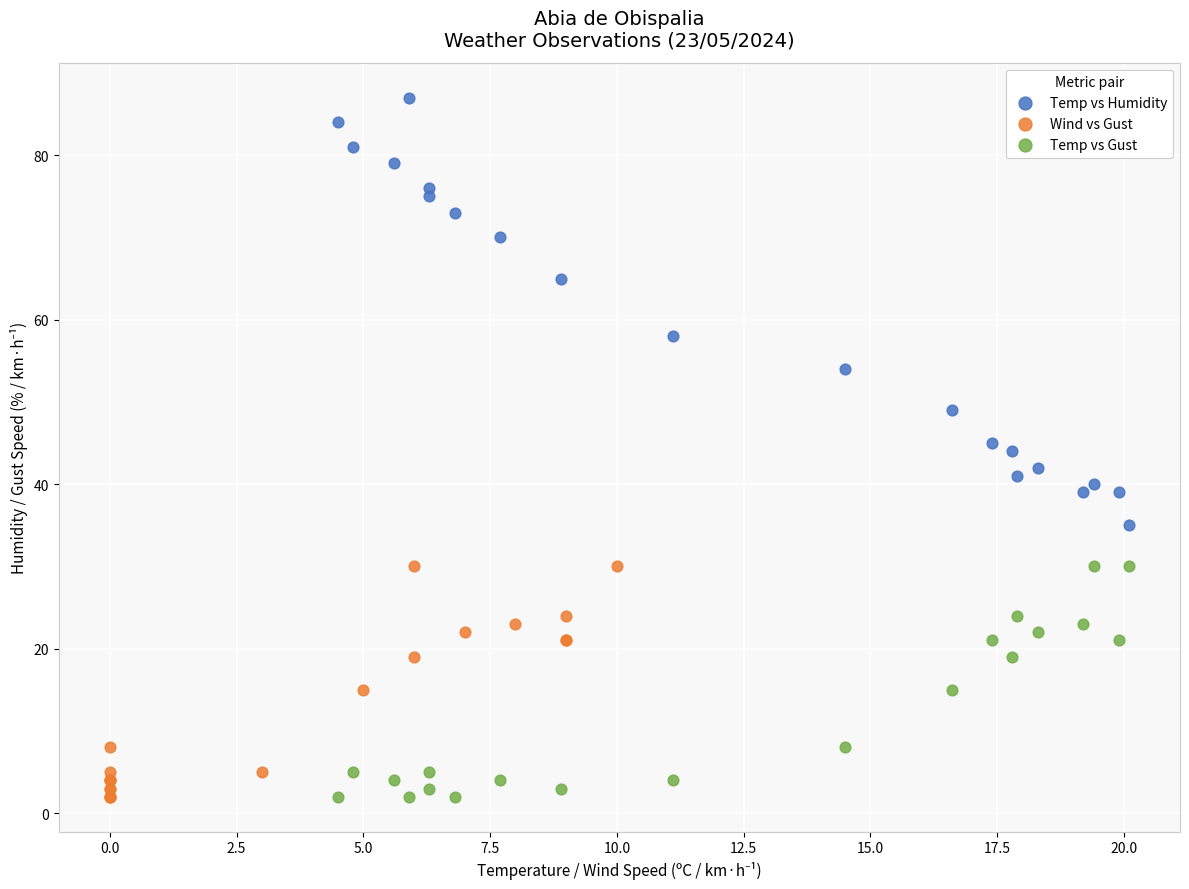

Which series has the largest Y range (max minus min)?

Temp vs Humidity